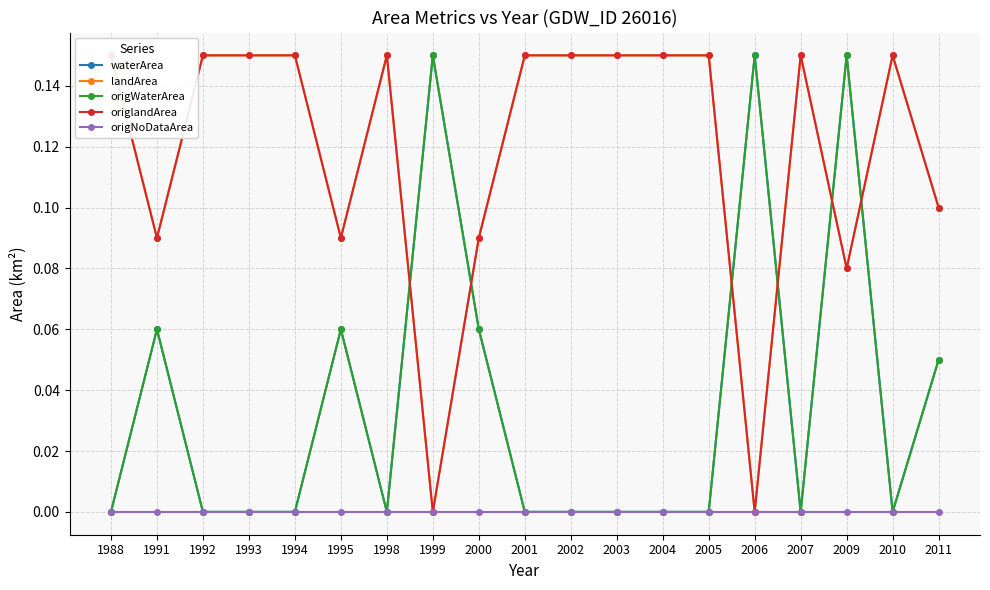

How many lines are shown in the chart?

5